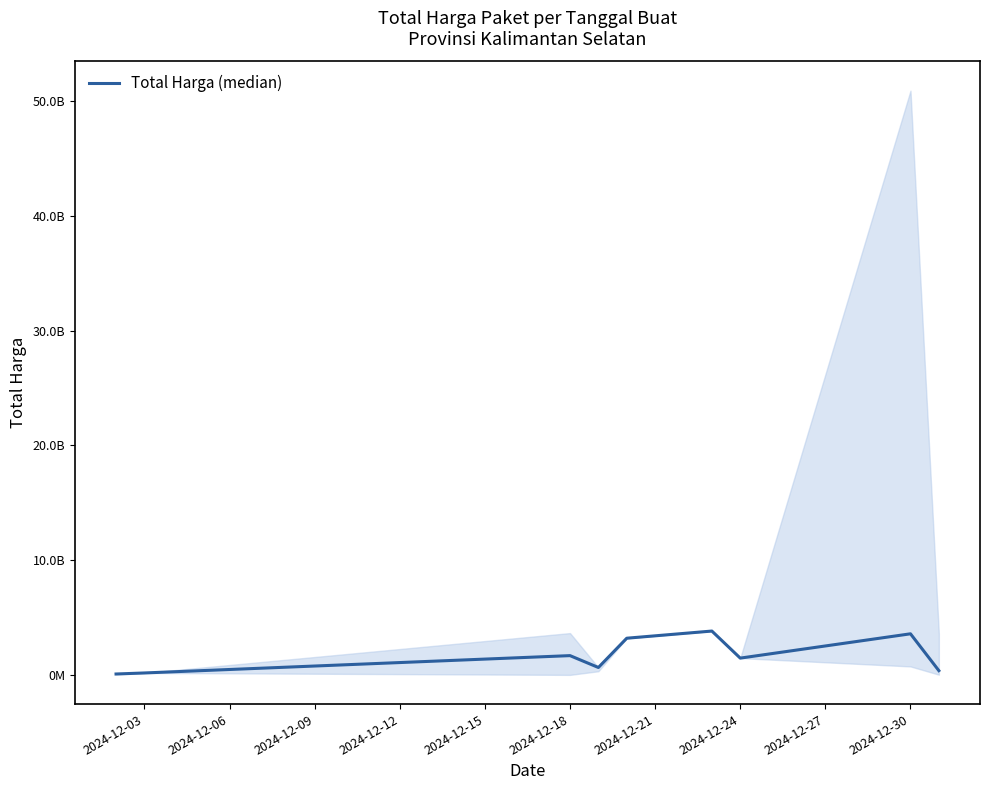

Does the chart display data point markers on the line(s)?

No